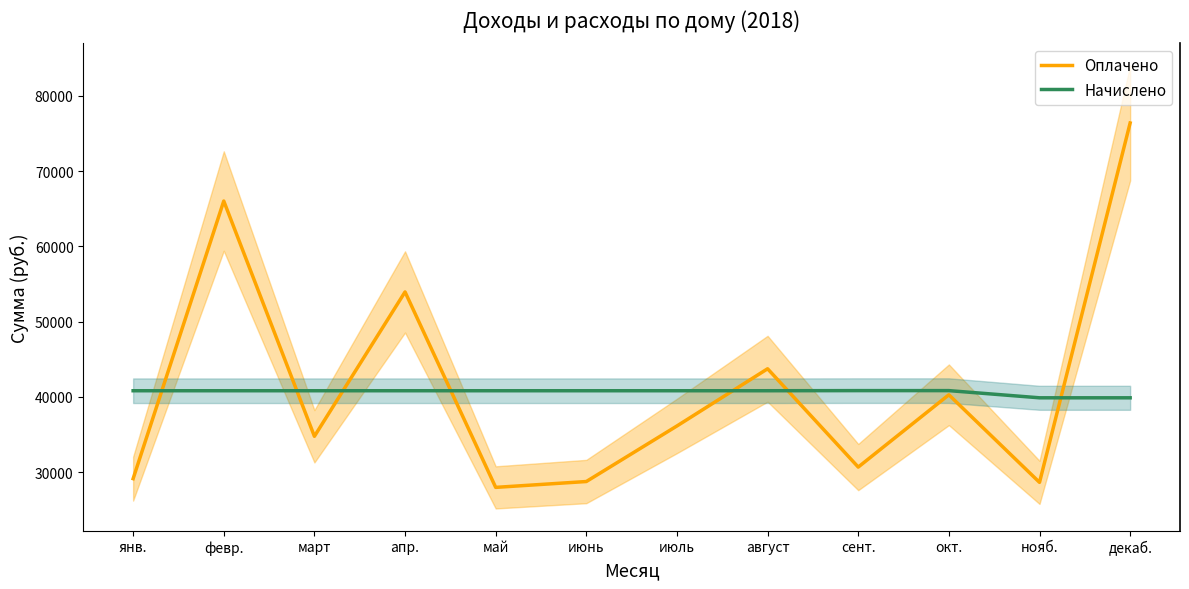

Which category has the highest value in the Оплачено series?

декаб.